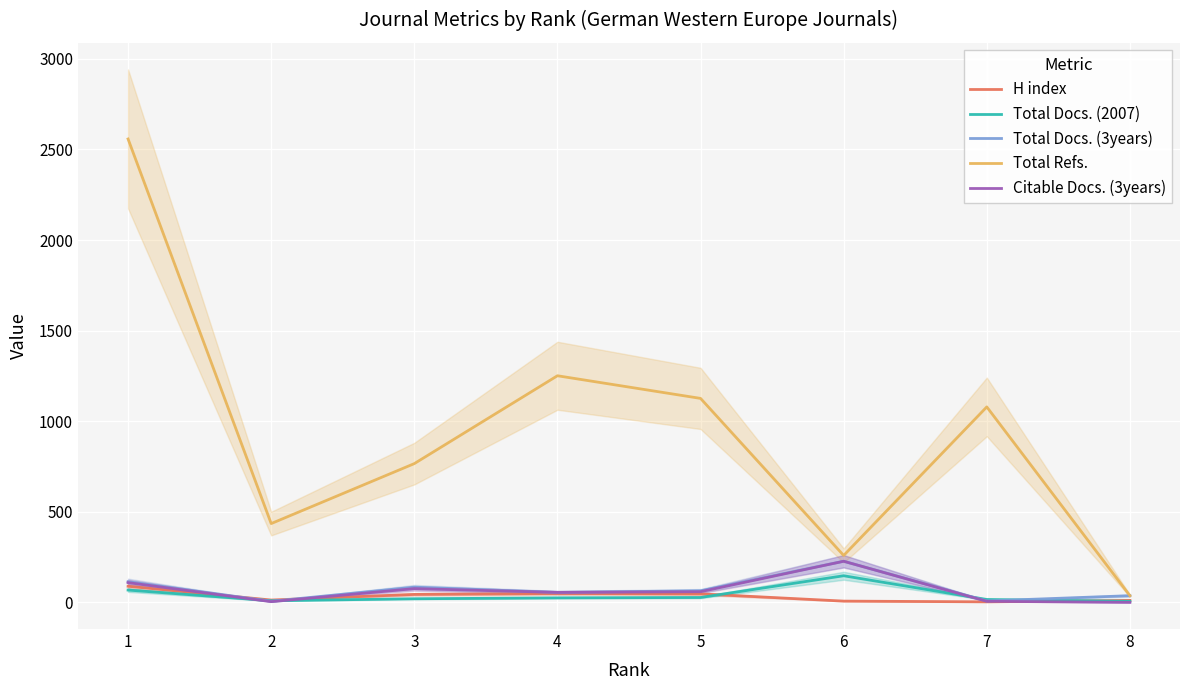

The value of Total Docs. (2007) at 3 is 12. True or false?

False